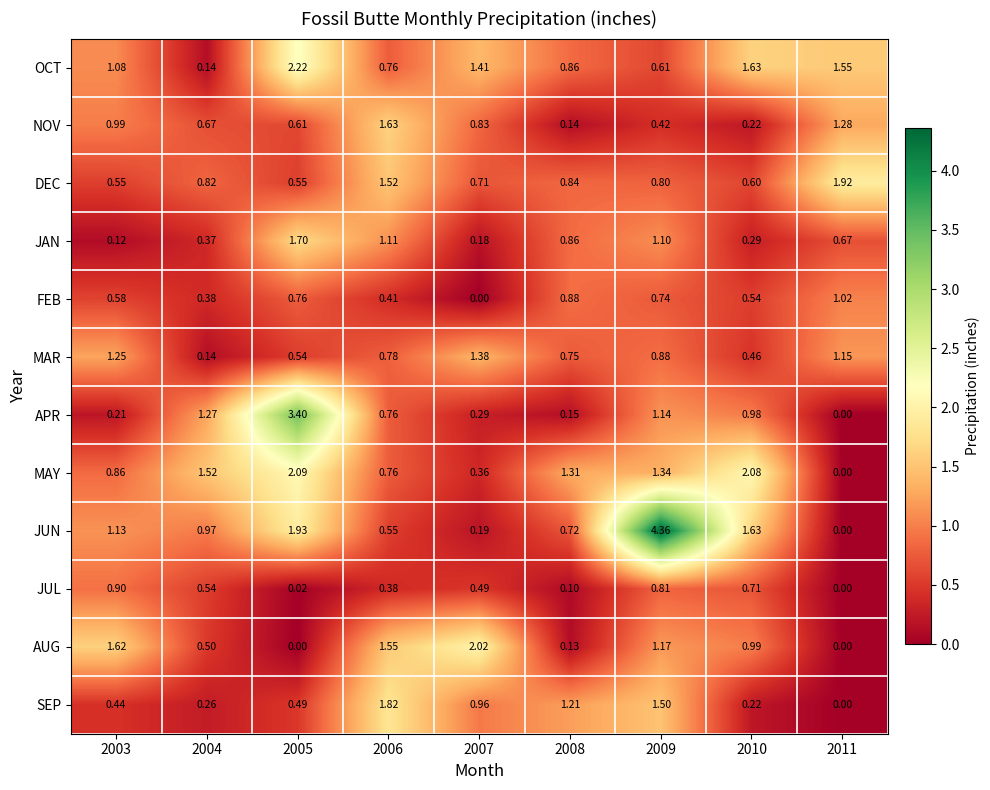

What is the total value across all series at 2011?

7.6